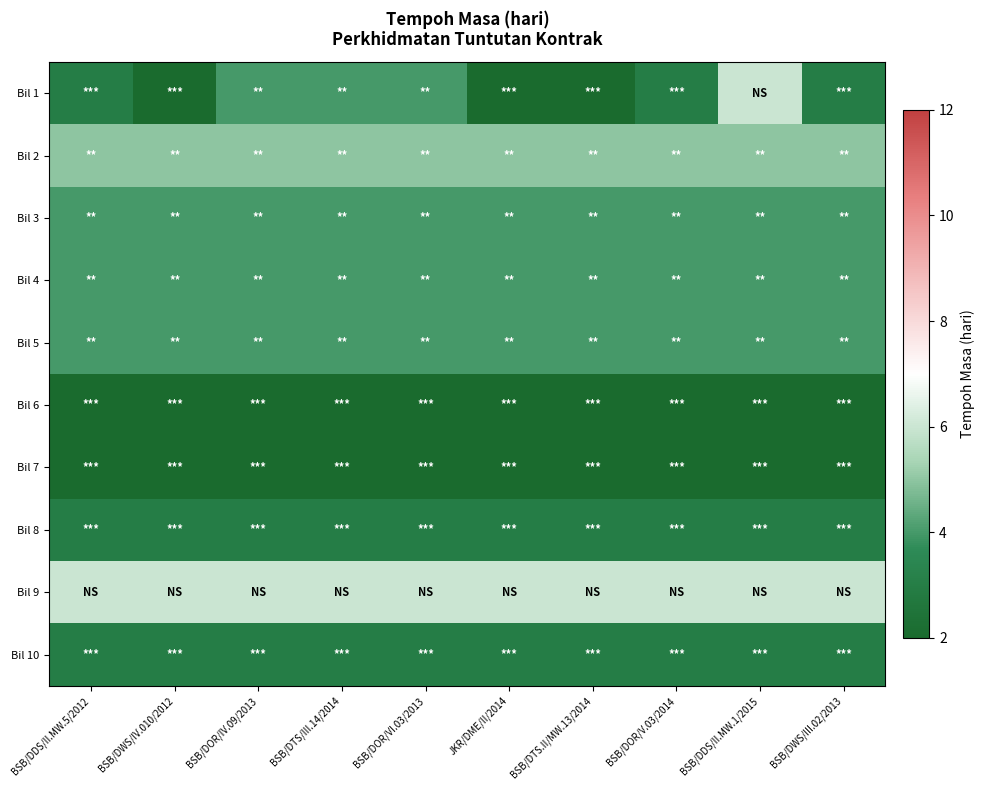

Which has a higher value, BSB/DDS/II.MW.5/2012 or BSB/DOR/IV.09/2013?

BSB/DOR/IV.09/2013